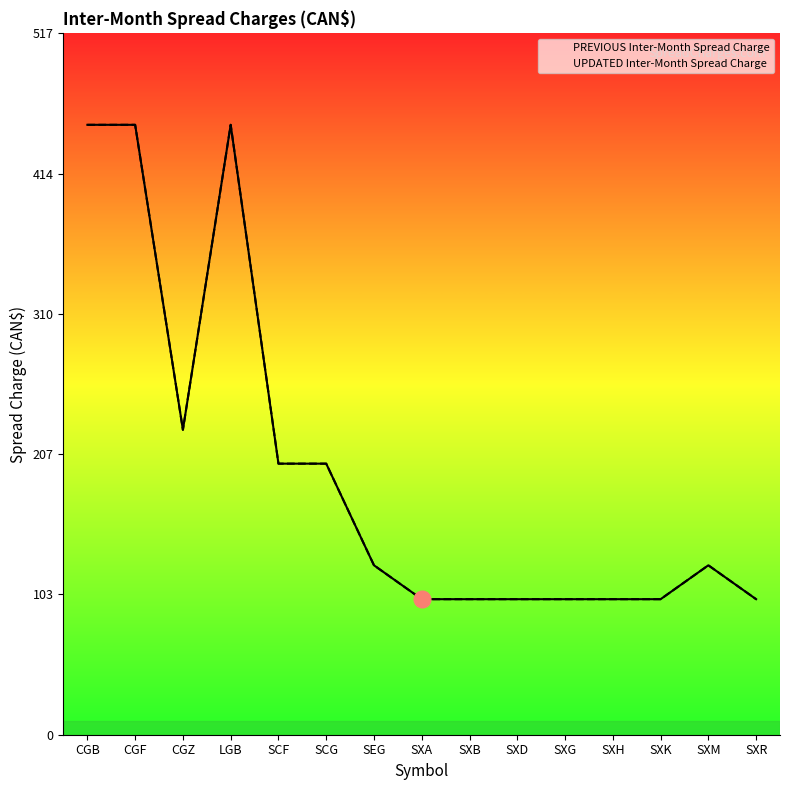

True or false: PREVIOUS Inter-Month Spread Charge has a value of 97 at LGB.

False